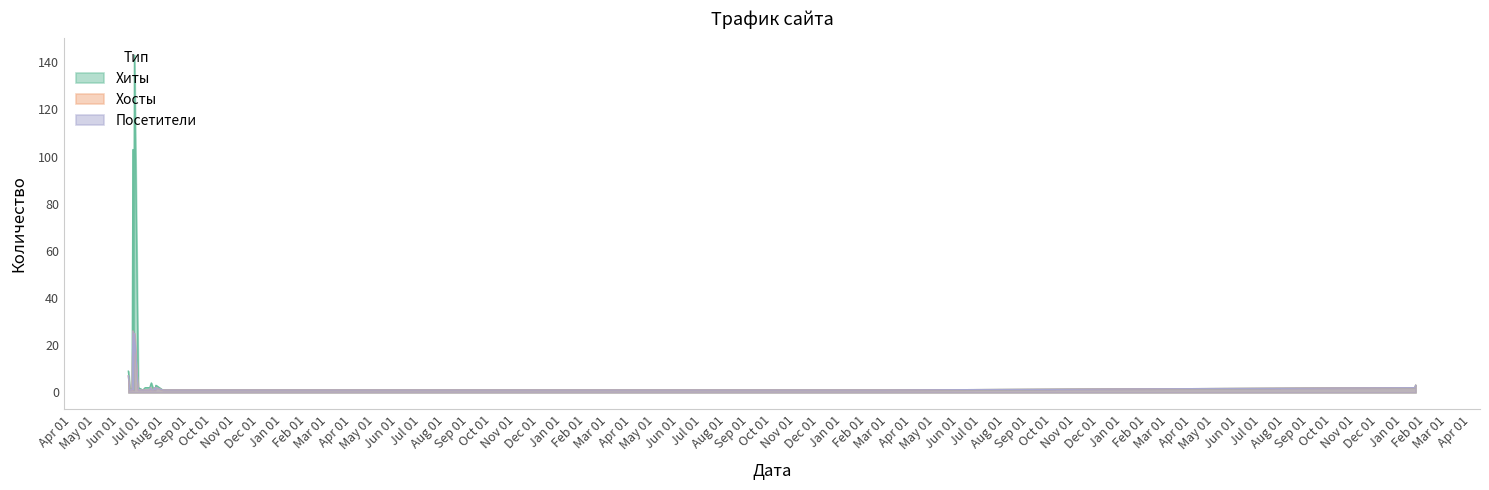

In Хосты, how many points are higher than both neighbors (excluding endpoints)?

5